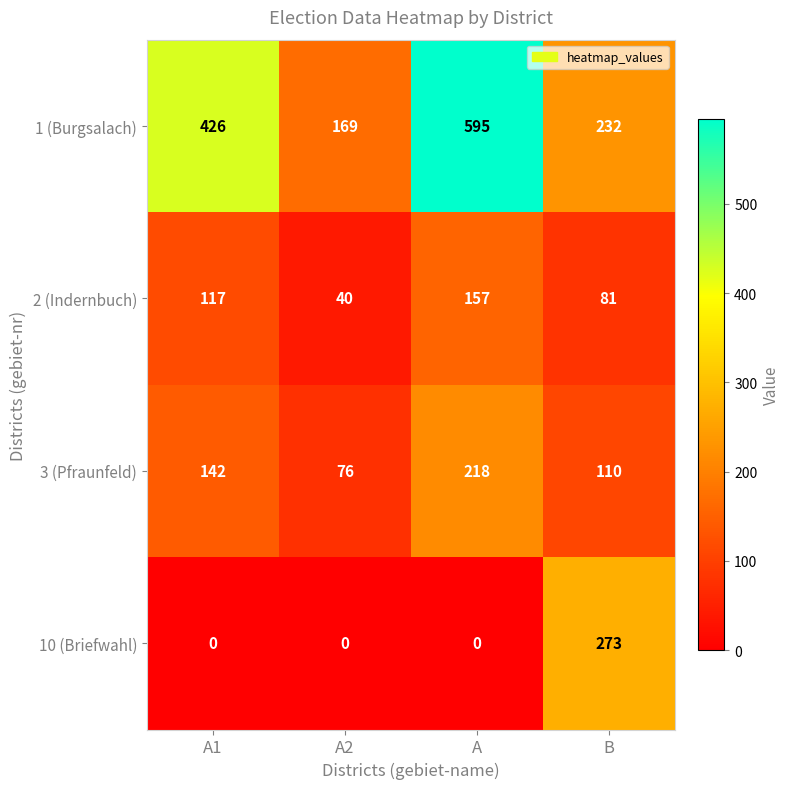

Where is 3 (Pfraunfeld) nearest to the value 147?

A1